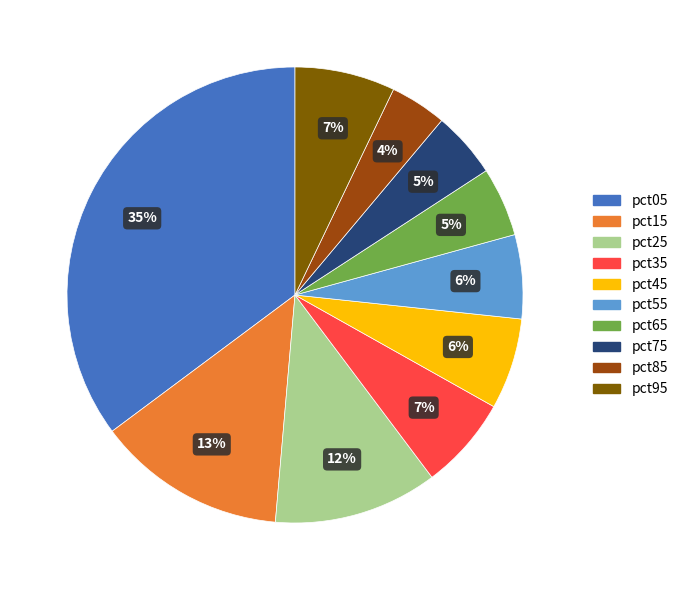

To the nearest percent, what portion does pct55 represent?

6%